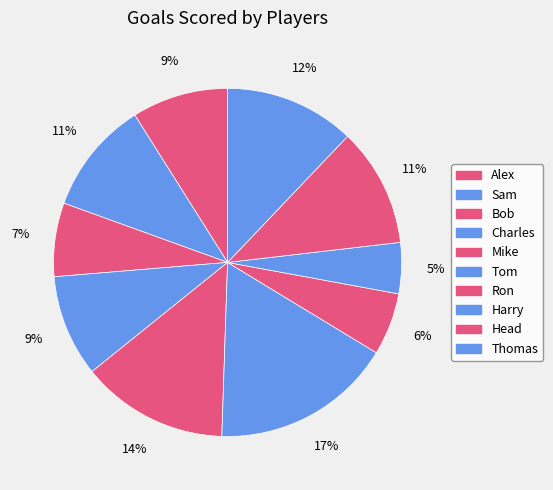

To the nearest percent, what is the average slice percentage?

10%